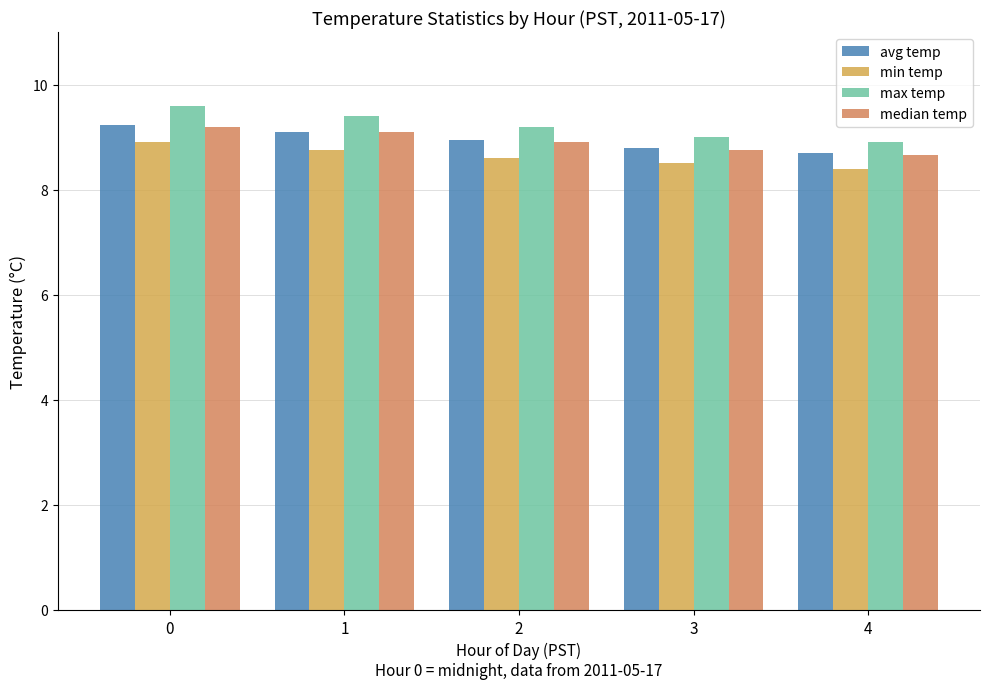

The min temp series shows 2.6 at 4. True or false?

False